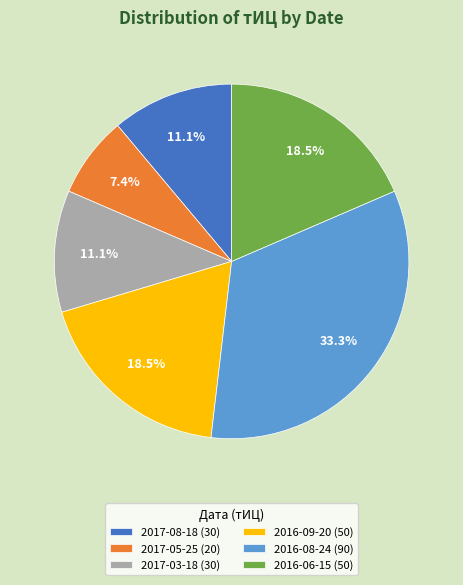

How many slices are in this pie chart?

6